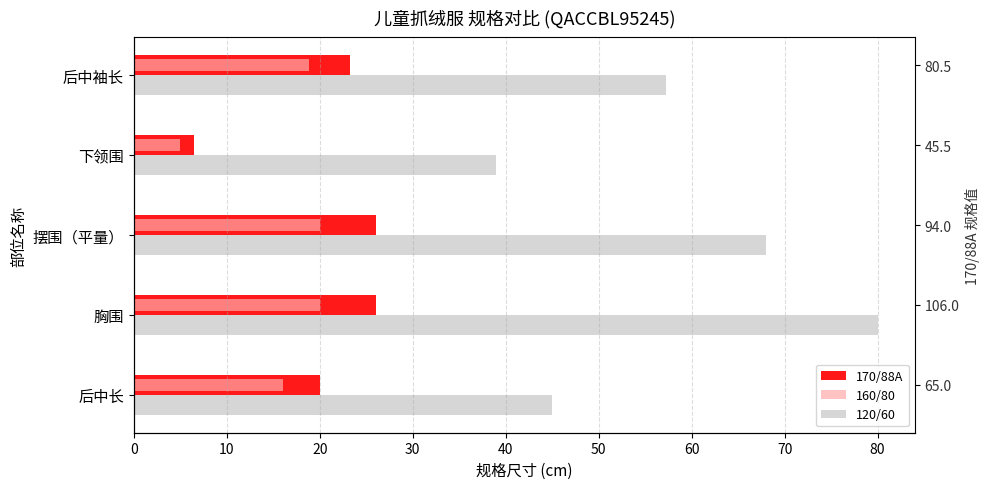

What is the difference between the maximum and minimum values in the 170/88A series?

19.5